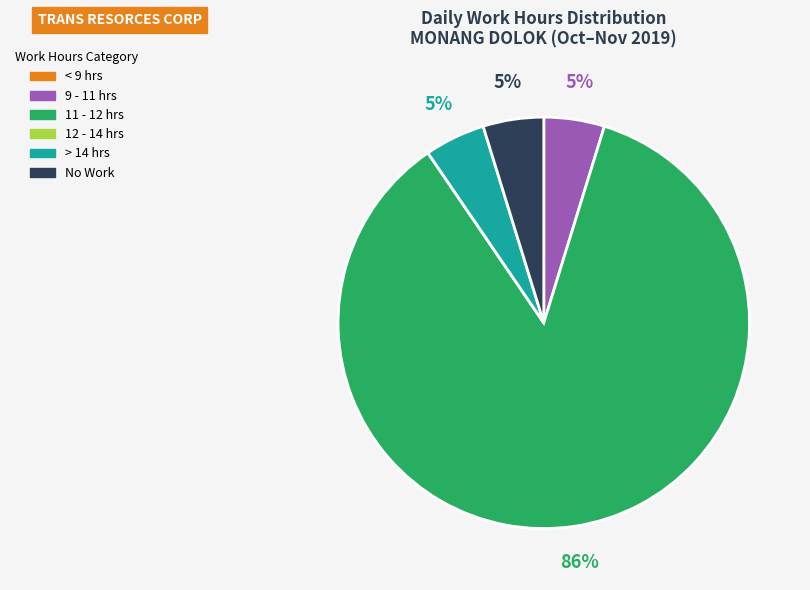

Is there any slice that represents more than half of the pie?

Yes